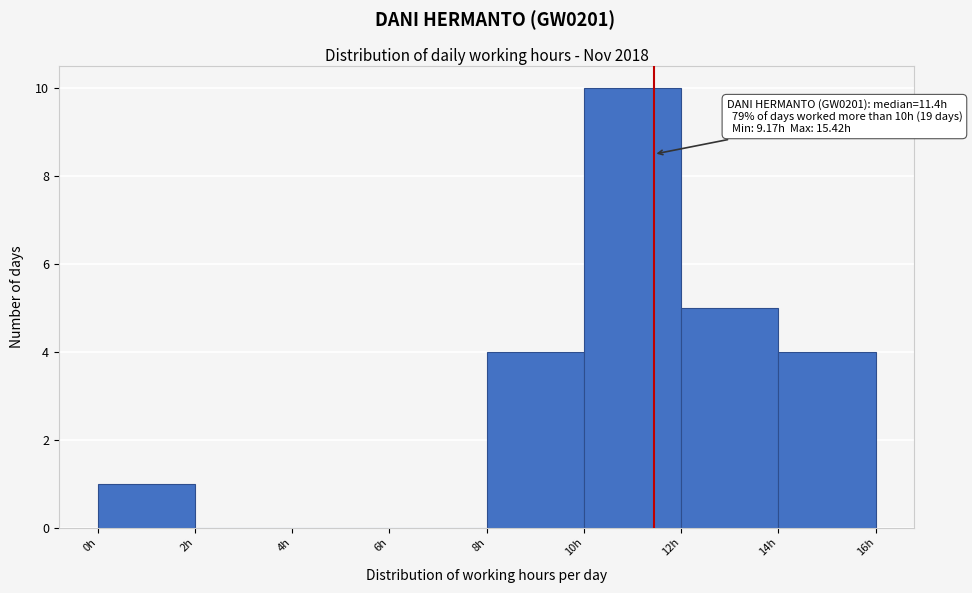

Which range on the x-axis has the tallest bar?

10 to 12